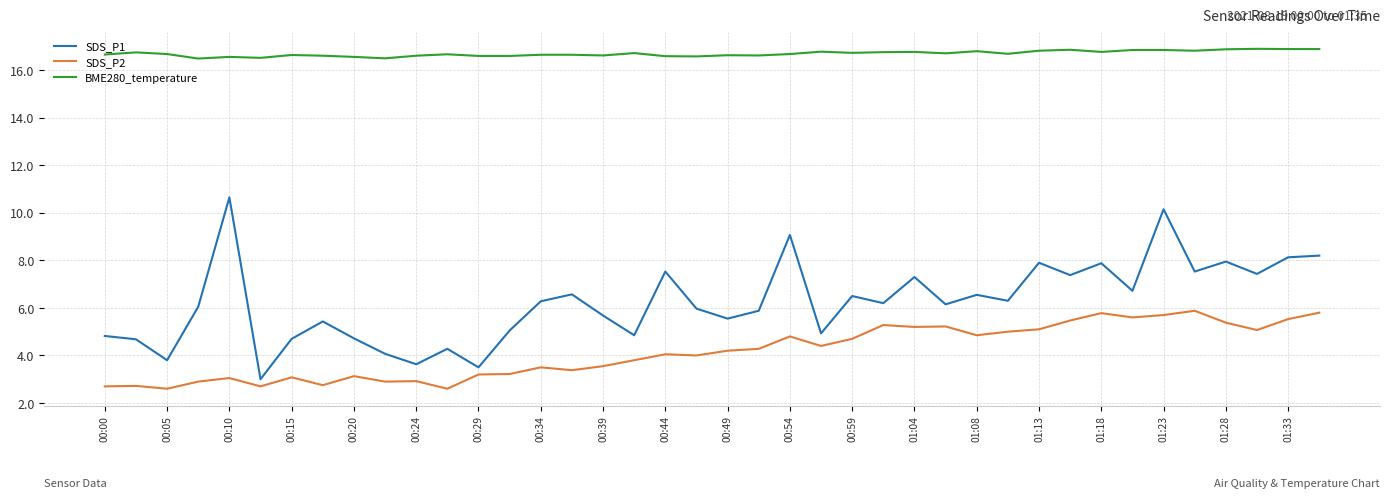

What is the greatest value displayed?

16.9